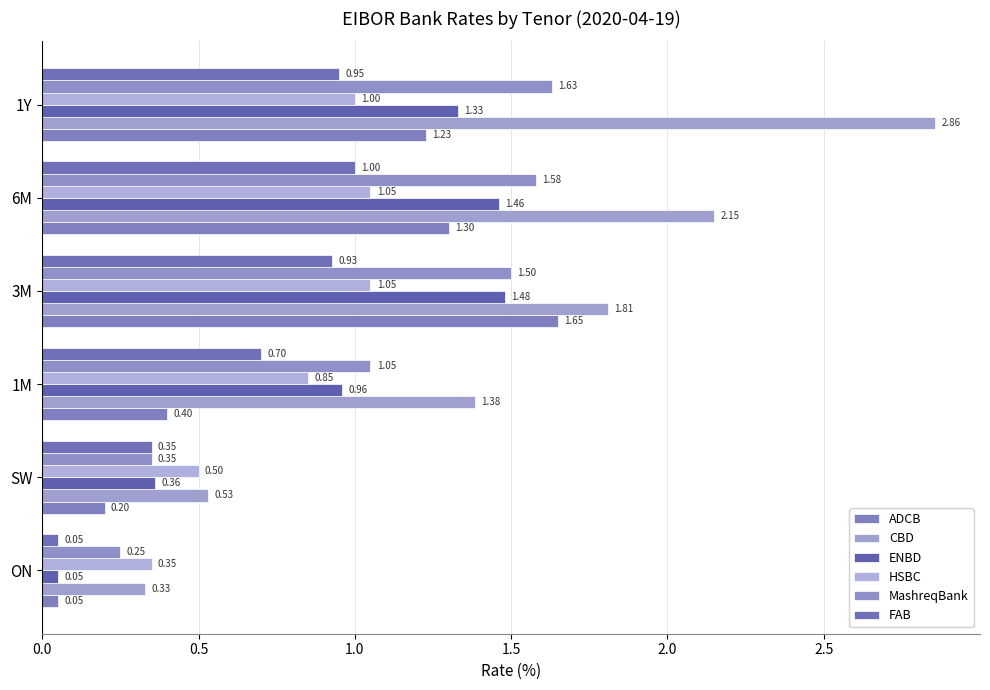

What position from the right is ON?

6